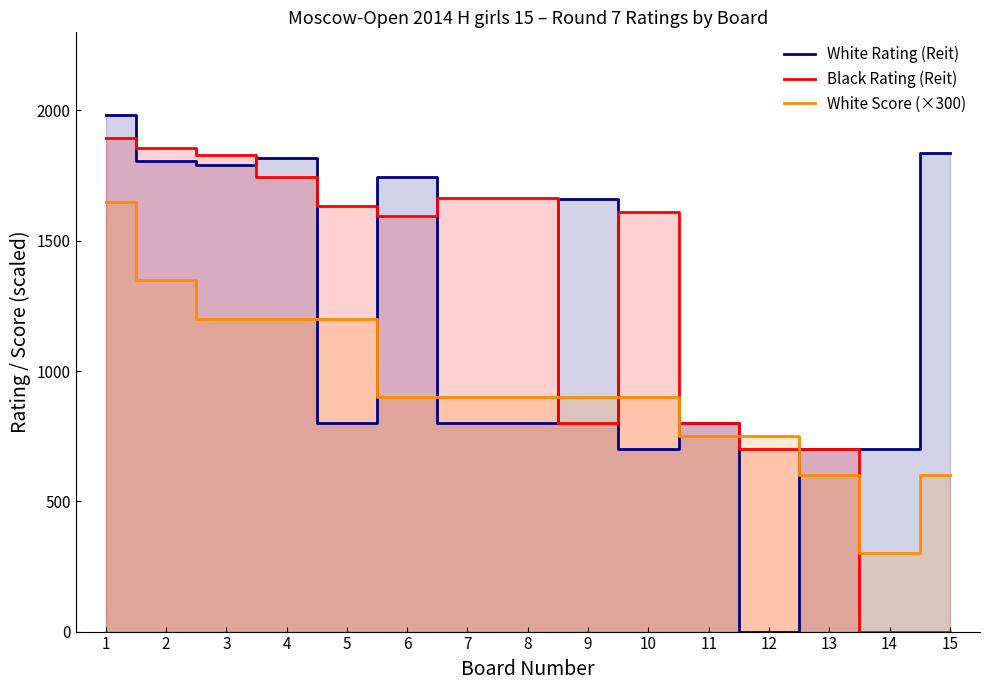

At which category does Black Rating (Reit) reach its first local peak?

7